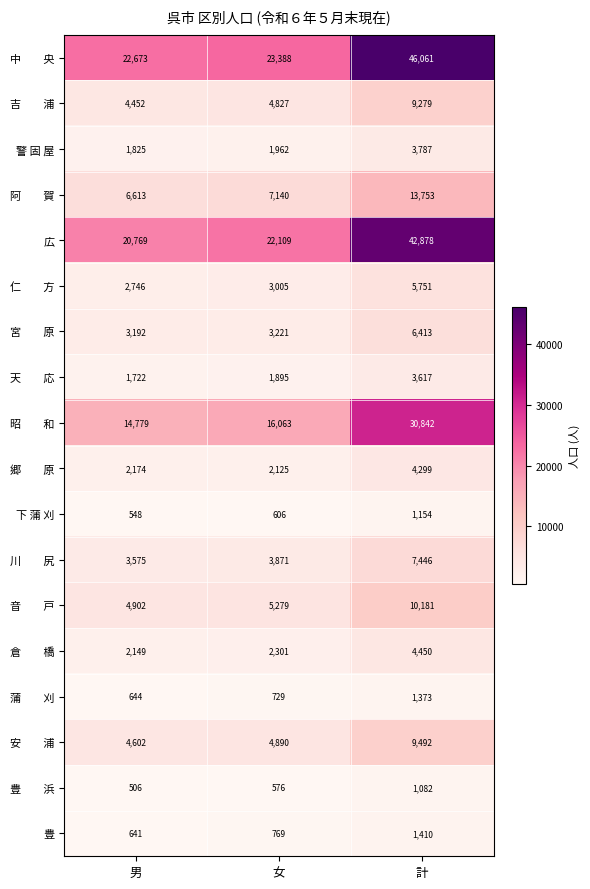

What is the maximum value shown in the chart?

46061